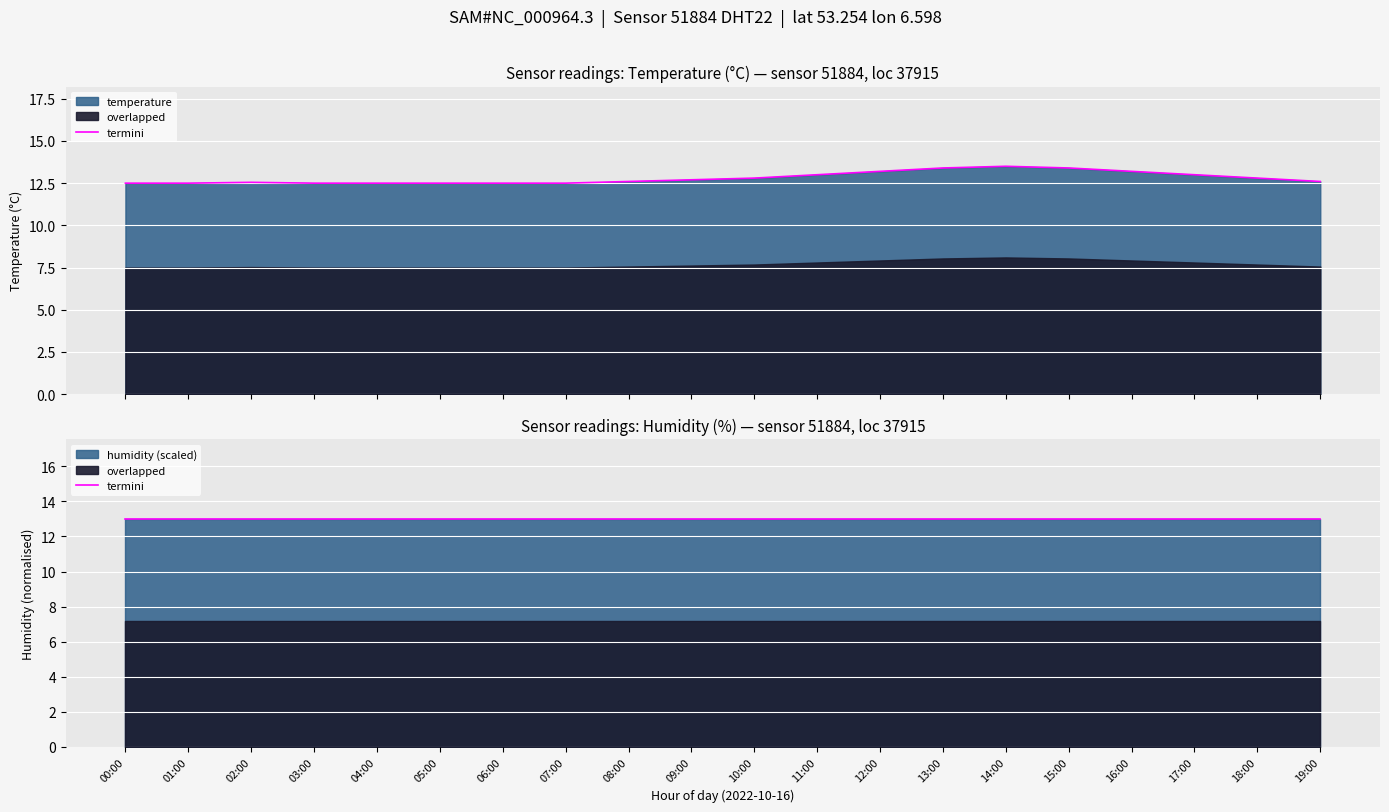

What is the change in value from 05:00 to 17:00?

+0.5